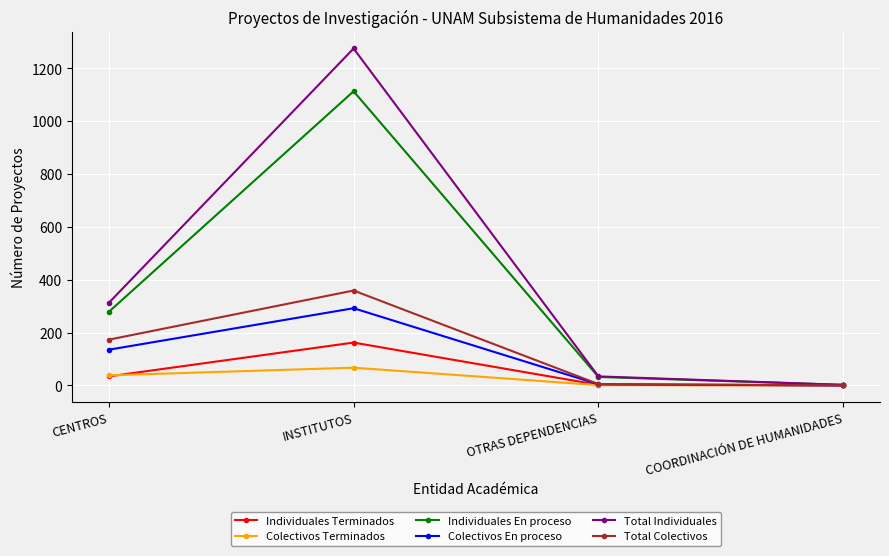

Does the chart have visible grid lines?

Yes